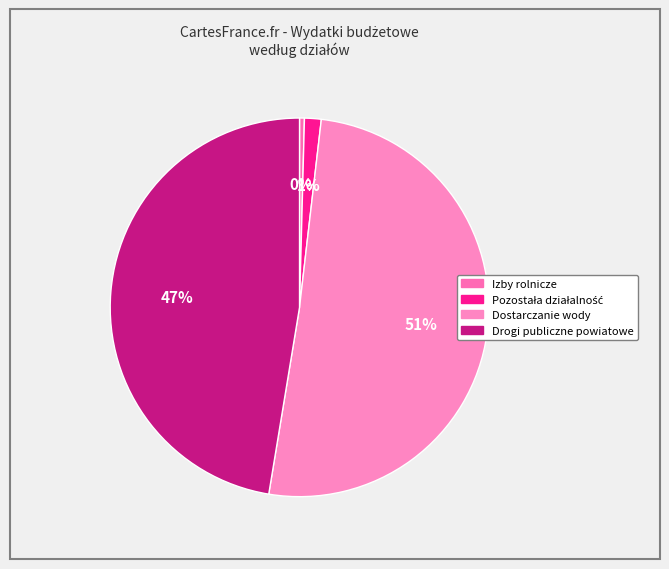

Count the number of slices in the pie.

4